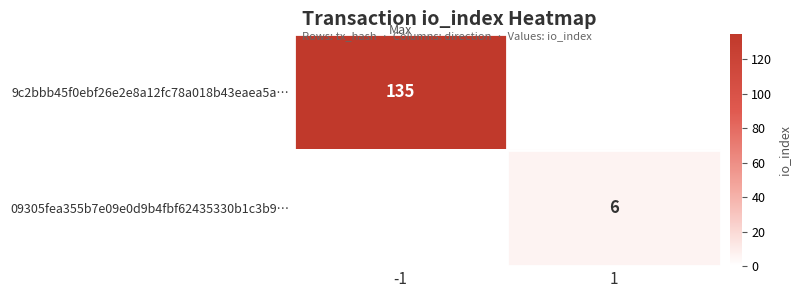

The 09305fea355b7e09e0d9b4fbf62435330b1c3b9… series shows 6 at 1. True or false?

True